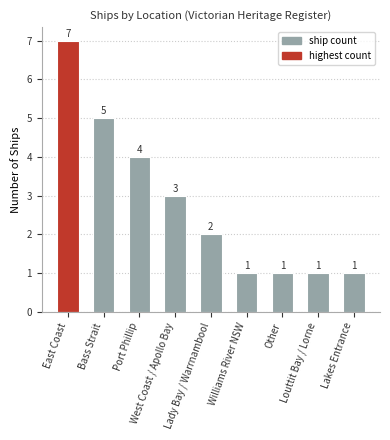

The value at Other is 0. True or false?

False